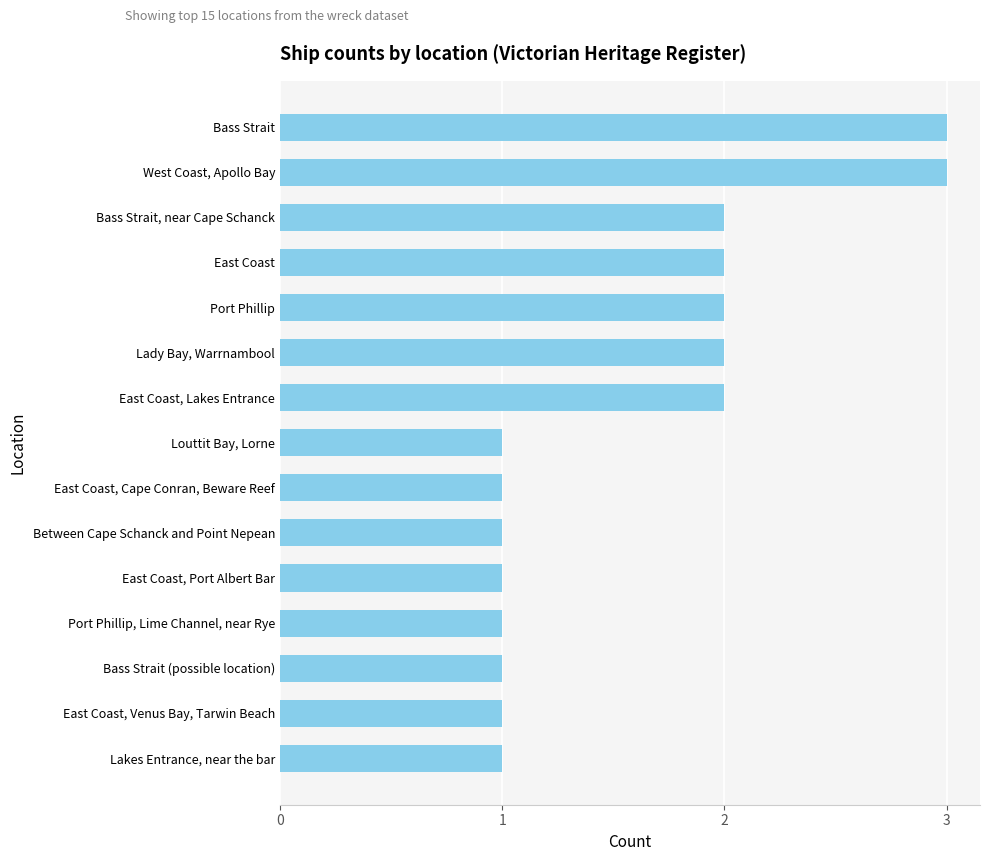

What is the greatest value displayed?

3